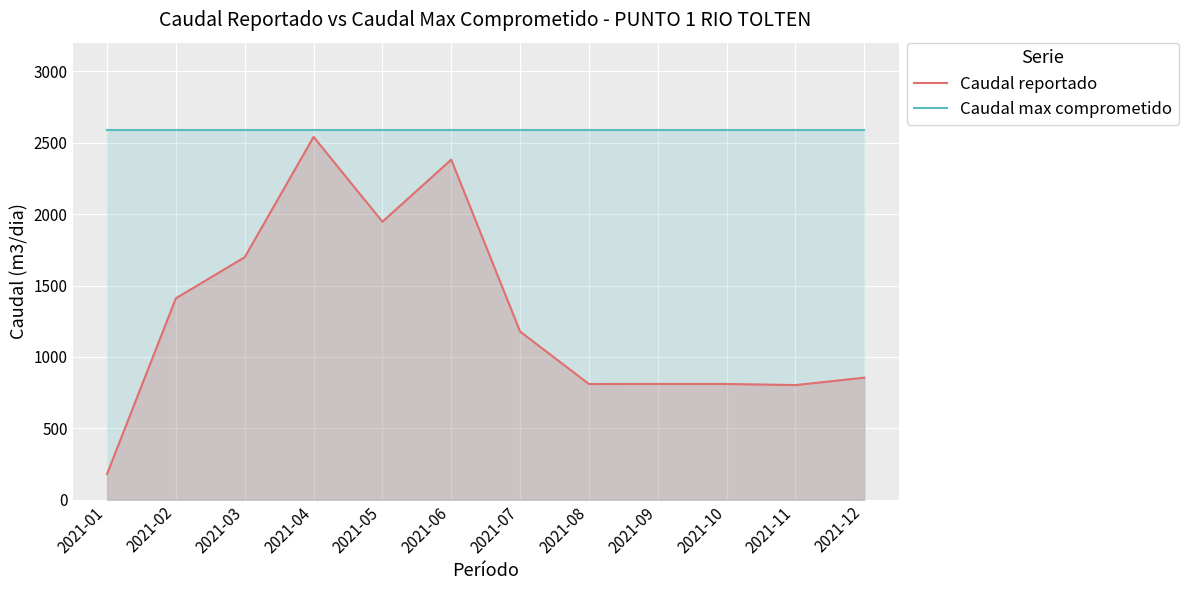

True or false: Caudal max comprometido and Caudal reportado cross at least once.

False